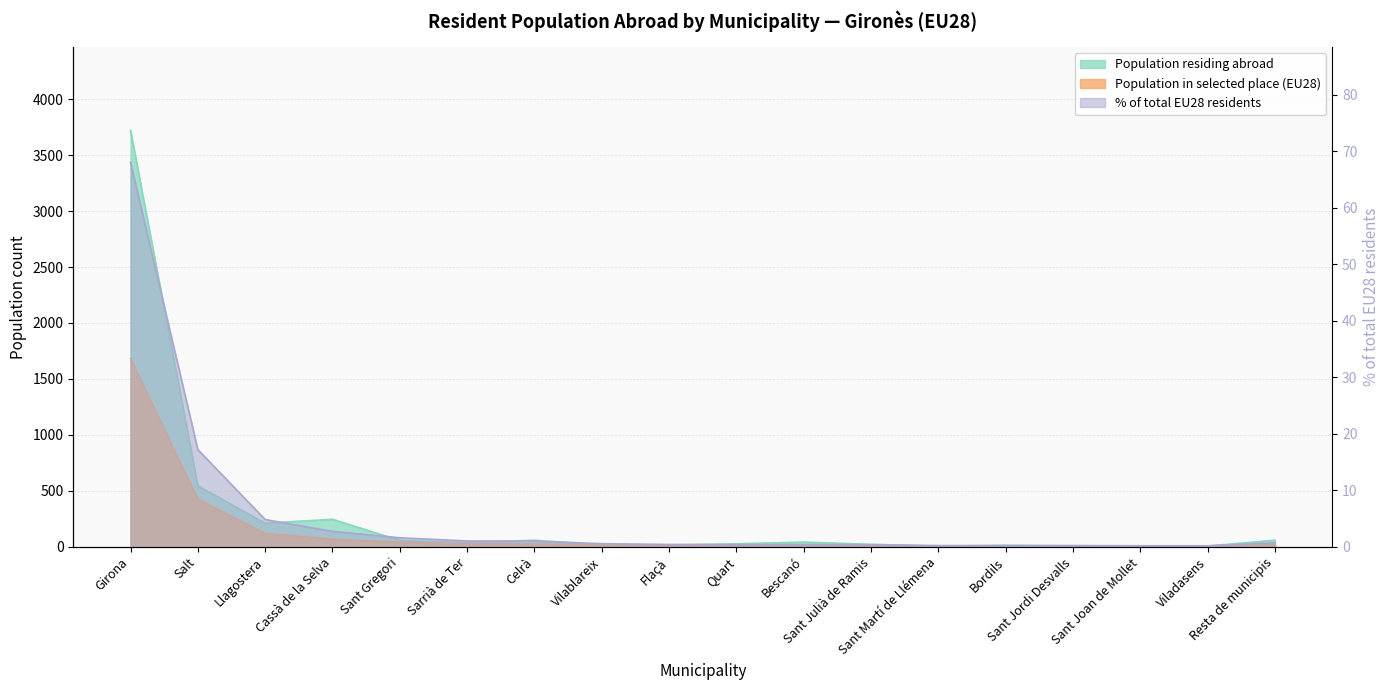

What is the sum of the % of total EU28 residents values at Llagostera and Sant Joan de Mollet?

5.0